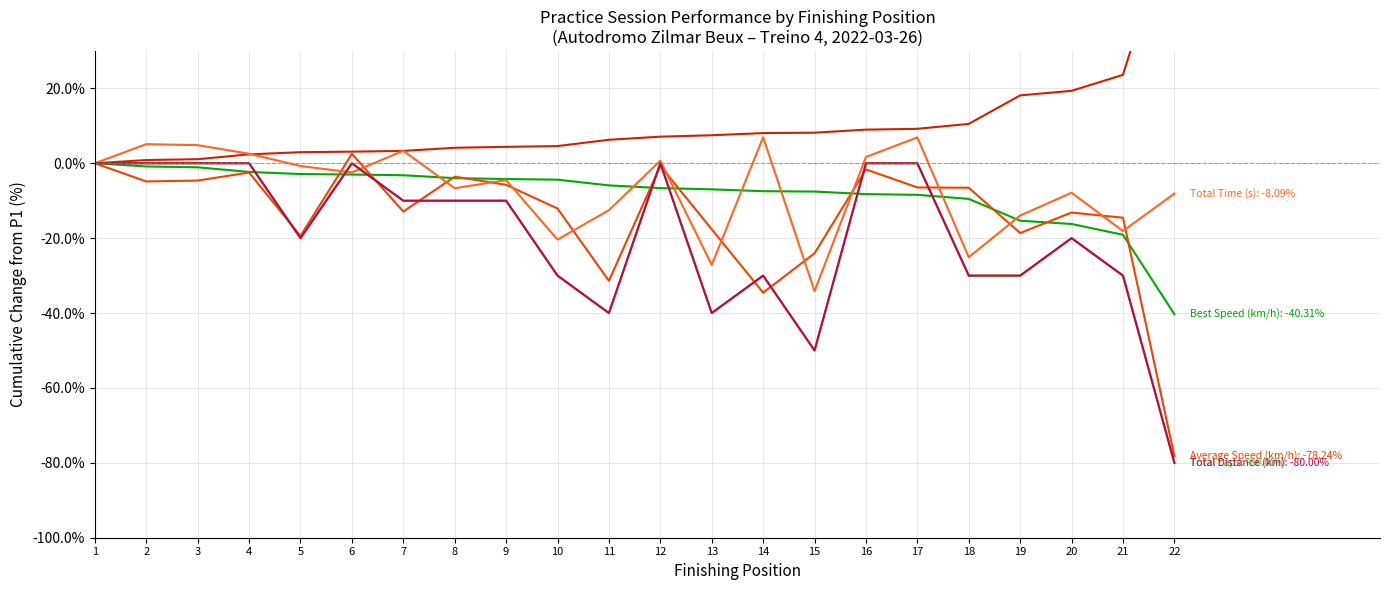

True or false: Average Speed (km/h) and Total Time (s) intersect in this chart.

True